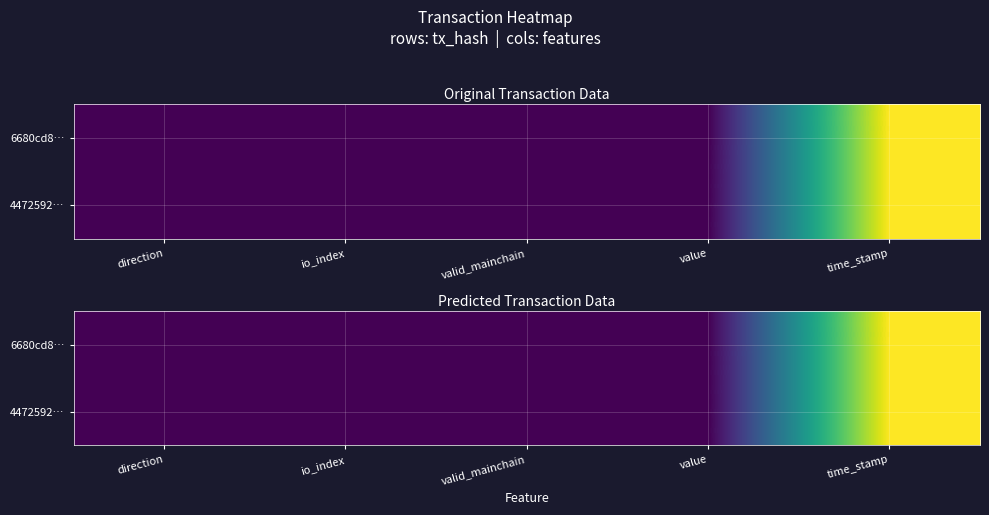

What is the total value across all series at value?

-1.7